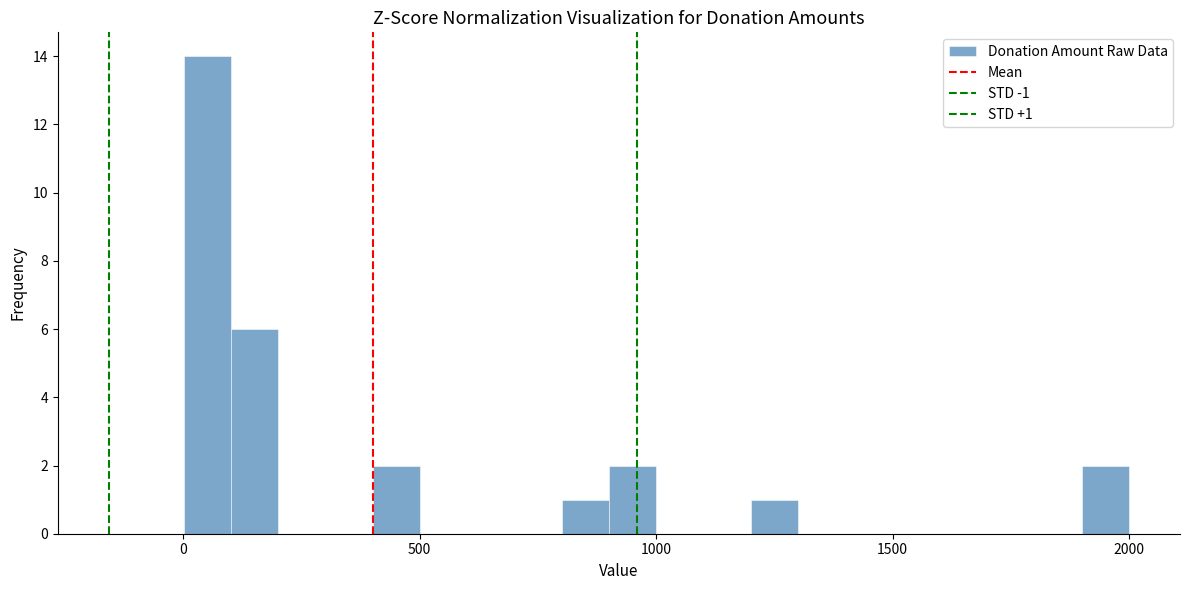

Read against the x-axis, roughly where is the centre of the tallest bar?

50